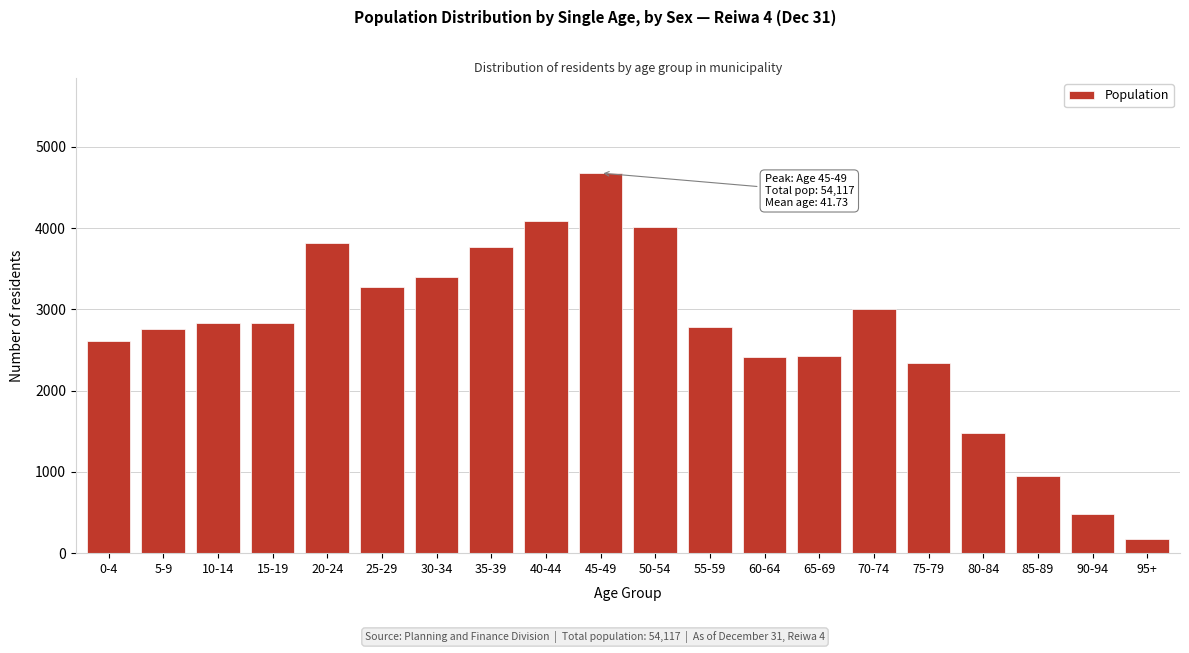

Is it true that the value at 65-69 is 1356?

False